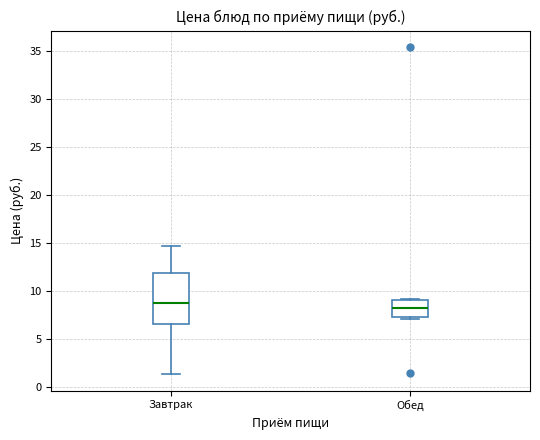

Comparing the boxes themselves (not the whiskers), which one is the tallest?

Завтрак